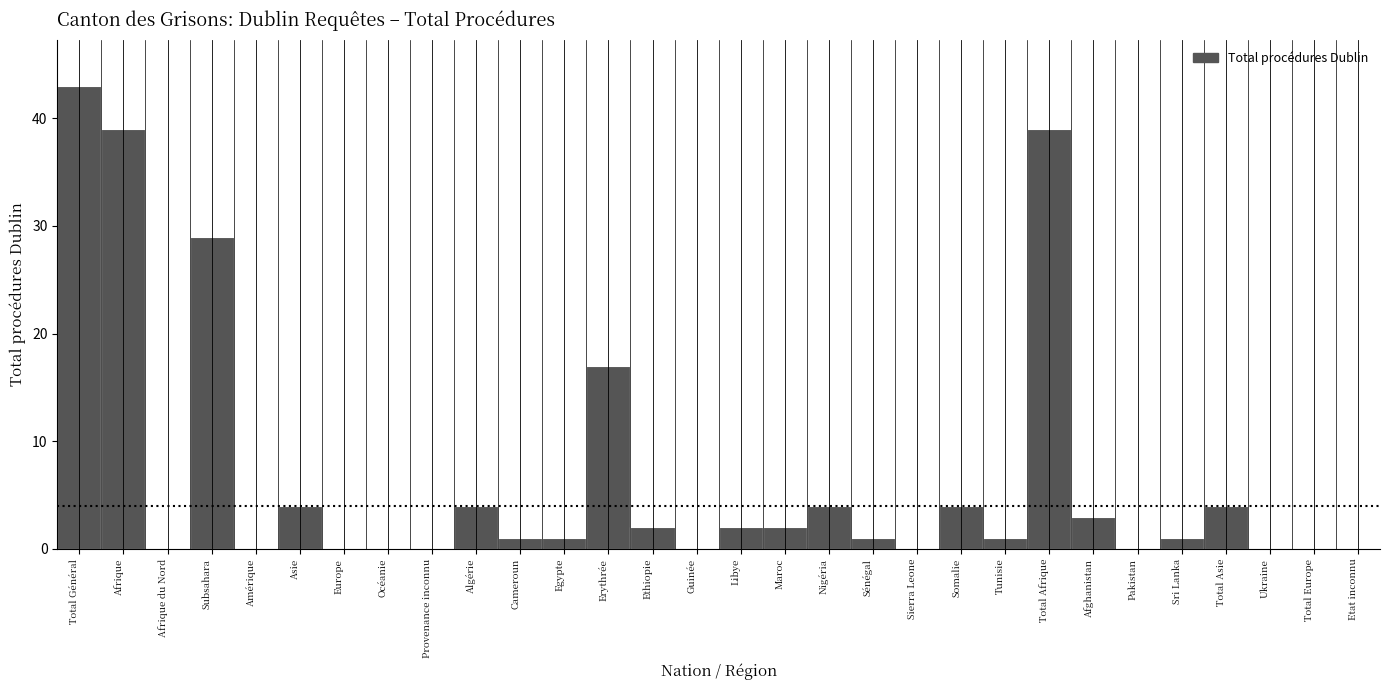

Reading left to right, list all the values displayed in this chart.

Total Général=43	Afrique=39	Afrique du Nord=0	Subsahara=29	Amérique=0	Asie=4	Europe=0	Océanie=0	Provenance inconnu=0	Algérie=4	Cameroun=1	Egypte=1	Erythrée=17	Ethiopie=2	Guinée=0	Libye=2	Maroc=2	Nigéria=4	Sénégal=1	Sierra Leone=0	Somalie=4	Tunisie=1	Total Afrique=39	Afghanistan=3	Pakistan=0	Sri Lanka=1	Total Asie=4	Ukraine=0	Total Europe=0	Etat inconnu=0